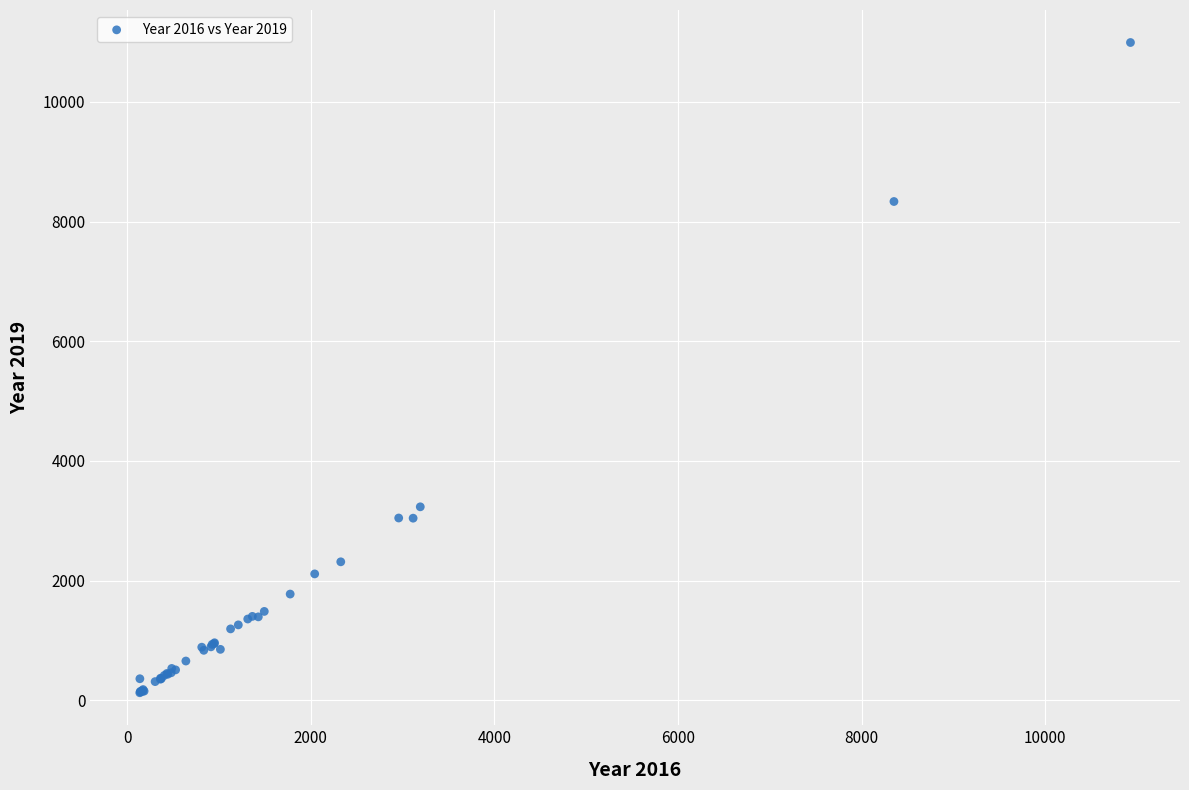

What Y value in the scatter plot is closest to 5559?

3233